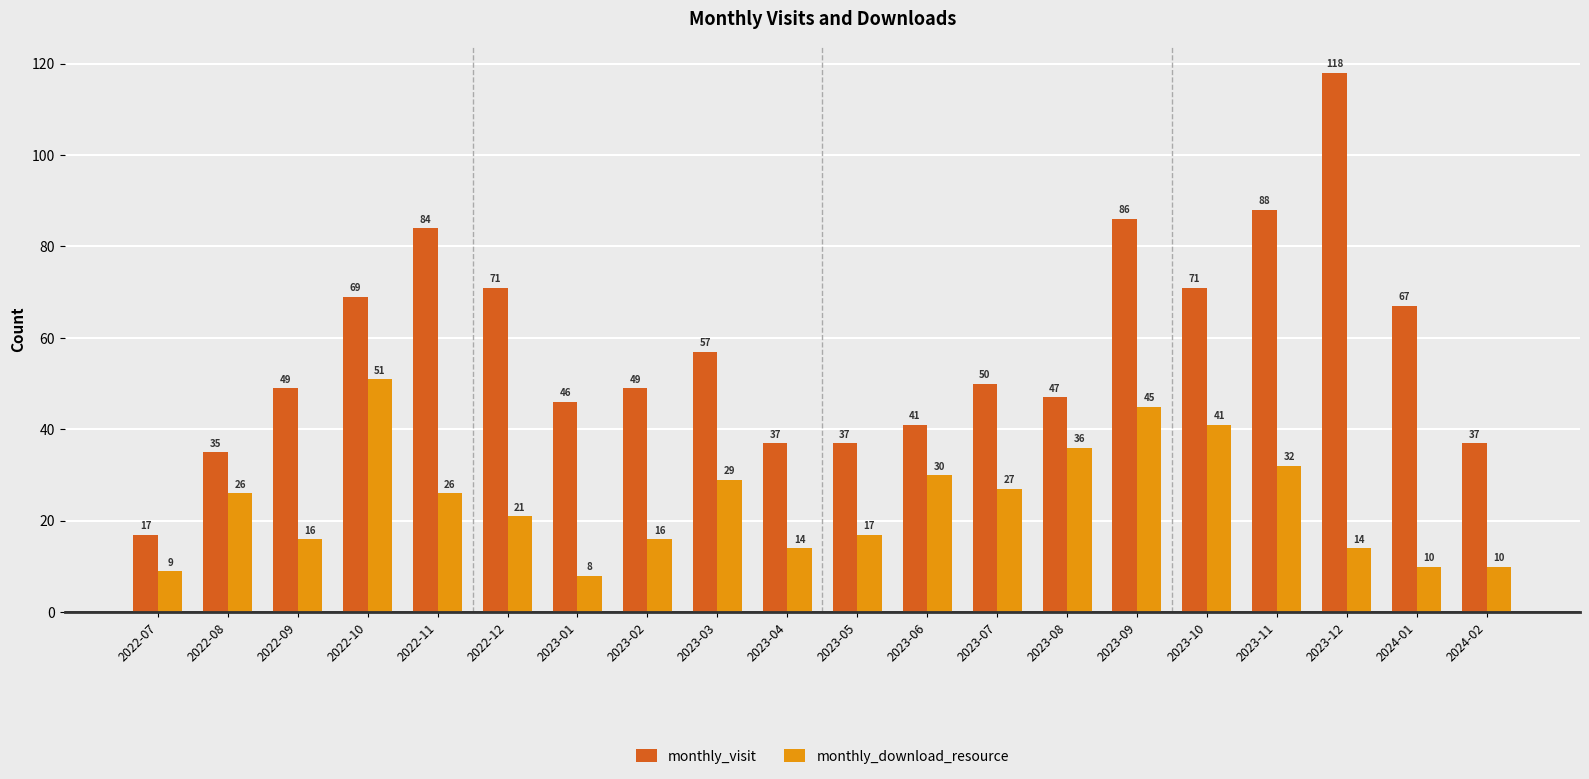

What is the value of the monthly_download_resource bar at the 14th from the left?

36